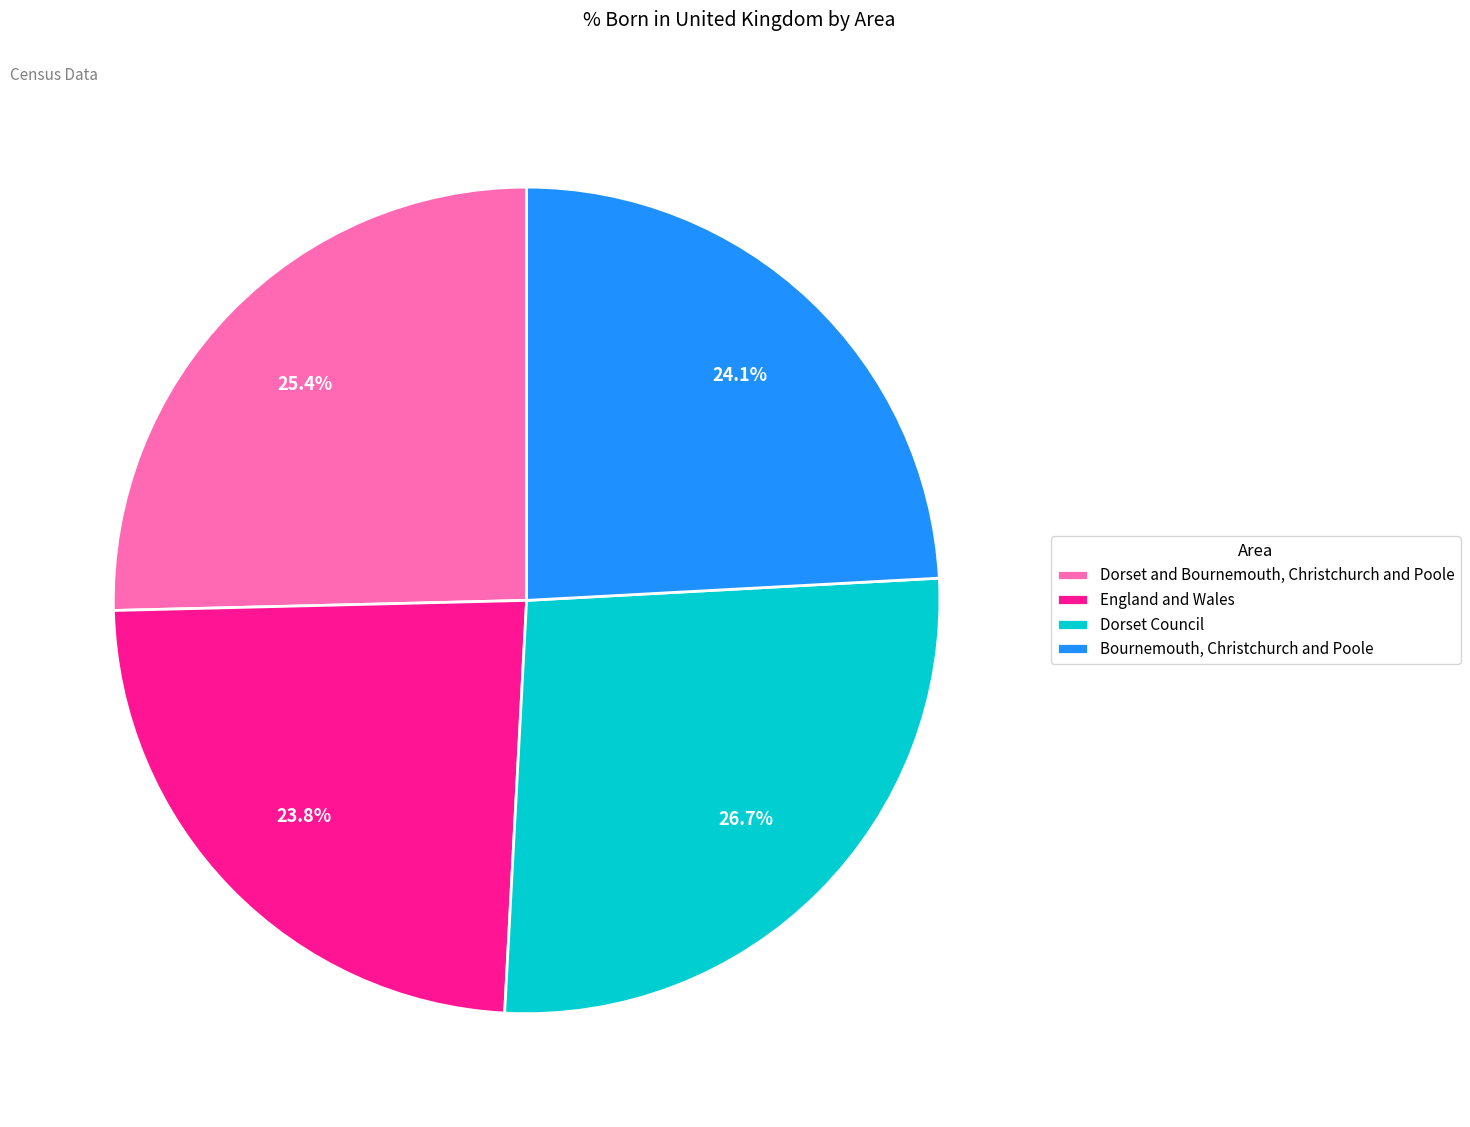

Does any single category account for the majority?

No